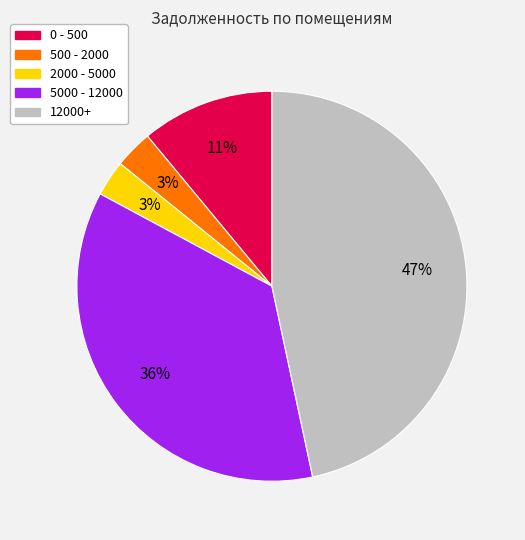

Does any single category account for the majority?

No